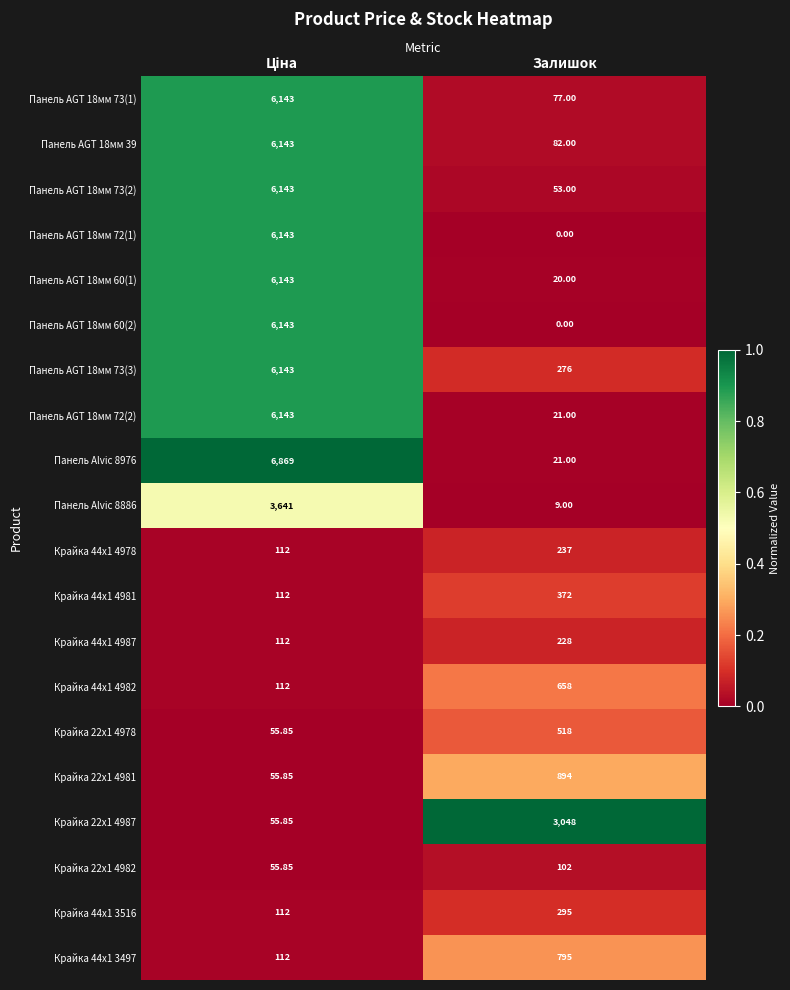

Which series has the largest range (max minus min)?

Панель Alvic 8976